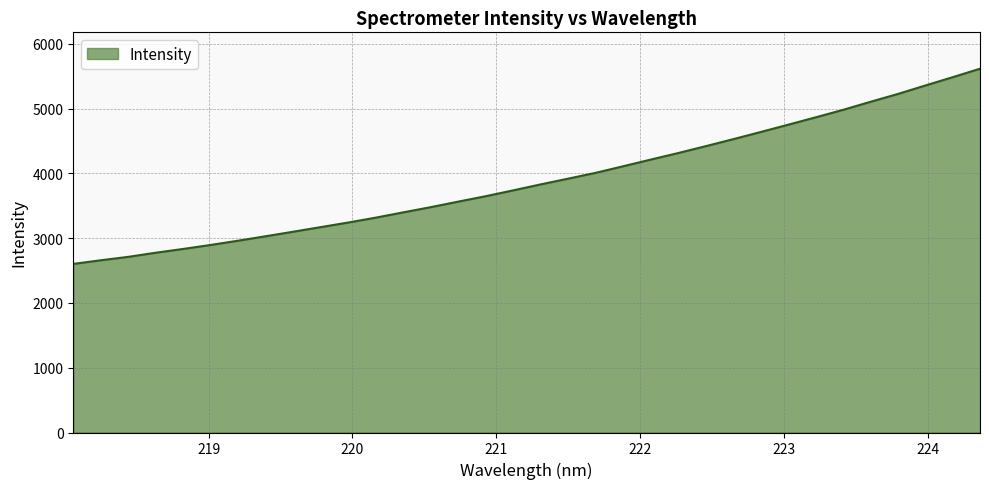

What is the smallest value displayed?

2602.7